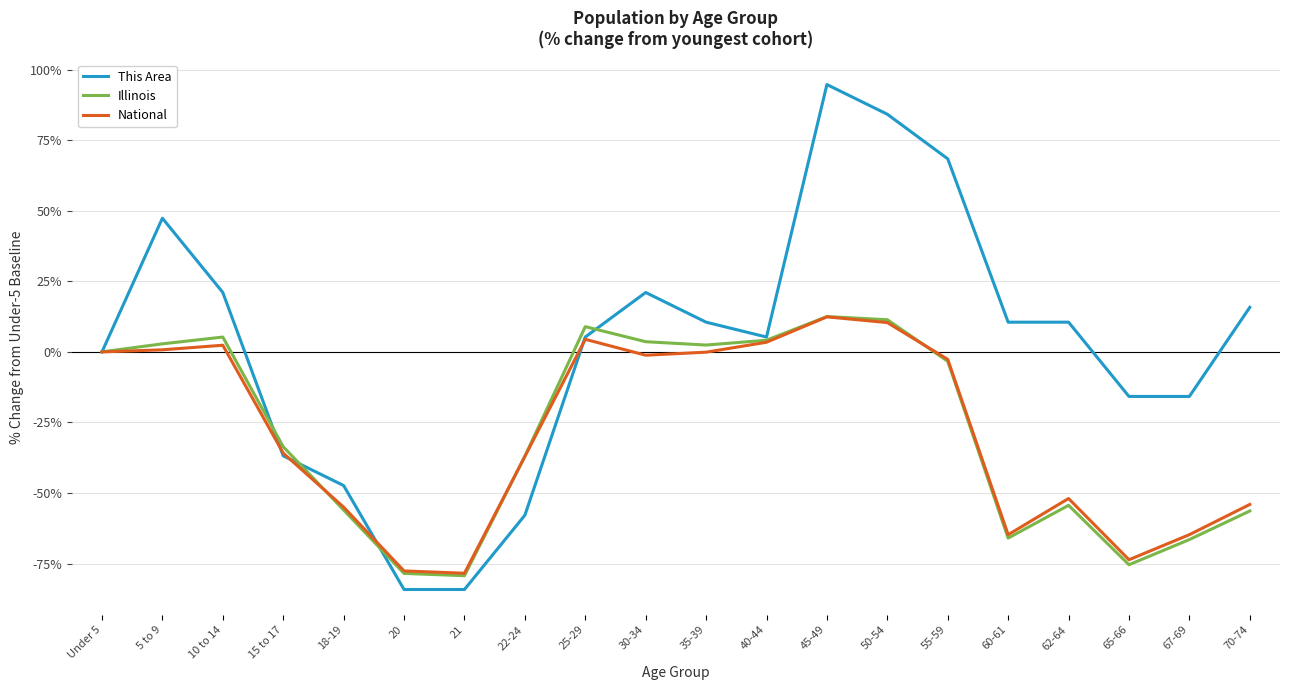

Is it true that National equals -51.9 at 15 to 17?

False